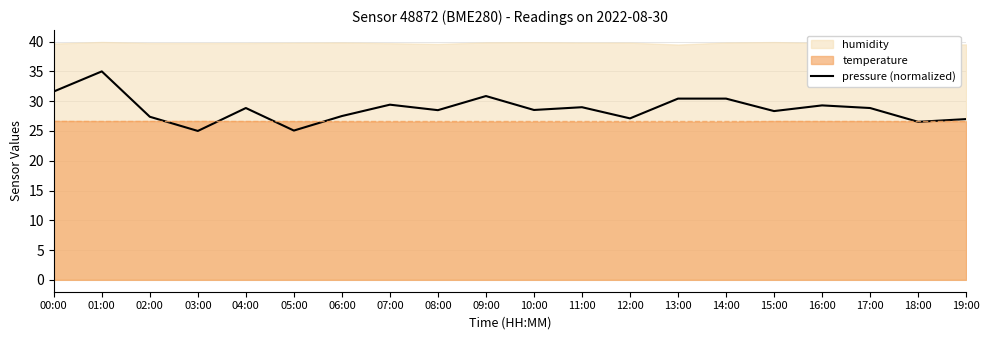

What is the label of the 8th point from the right?

12:00